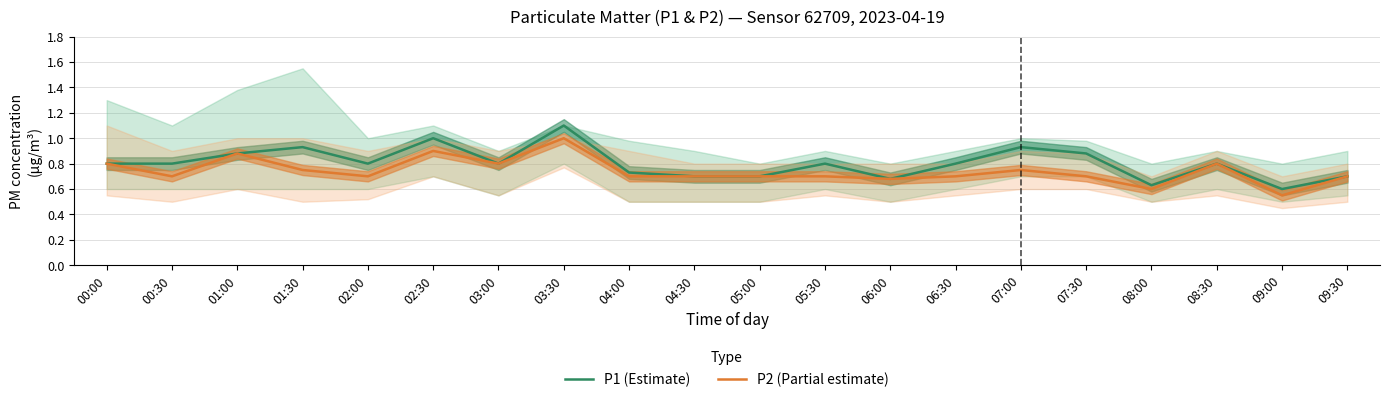

What is the approximate value of P1 (Estimate) at 02:30?

1.0